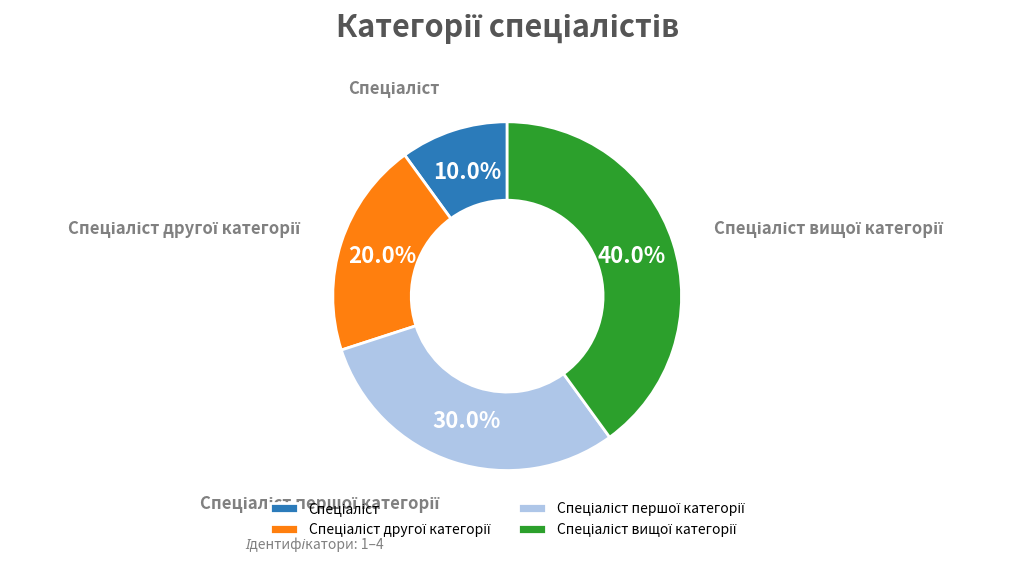

Is there any slice that represents more than half of the pie?

No